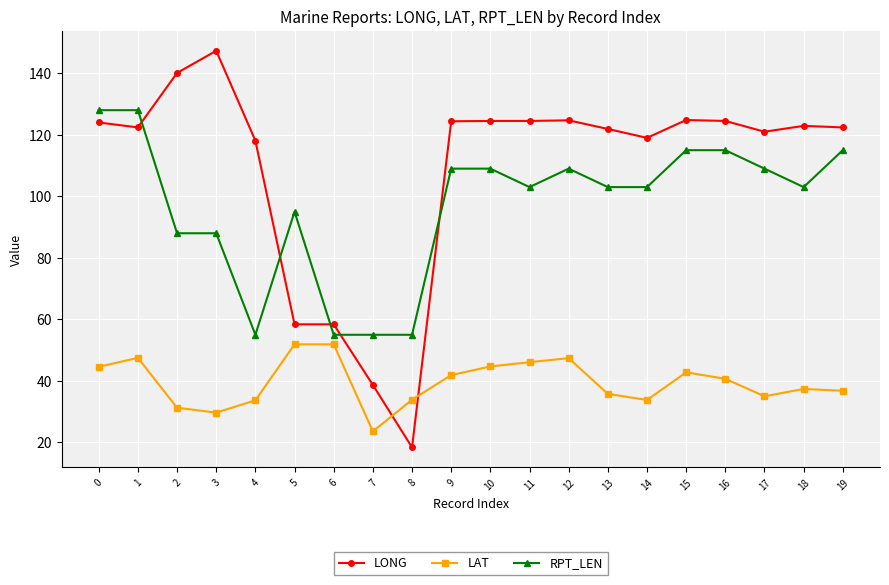

The LAT series shows 36.8 at 19. True or false?

True